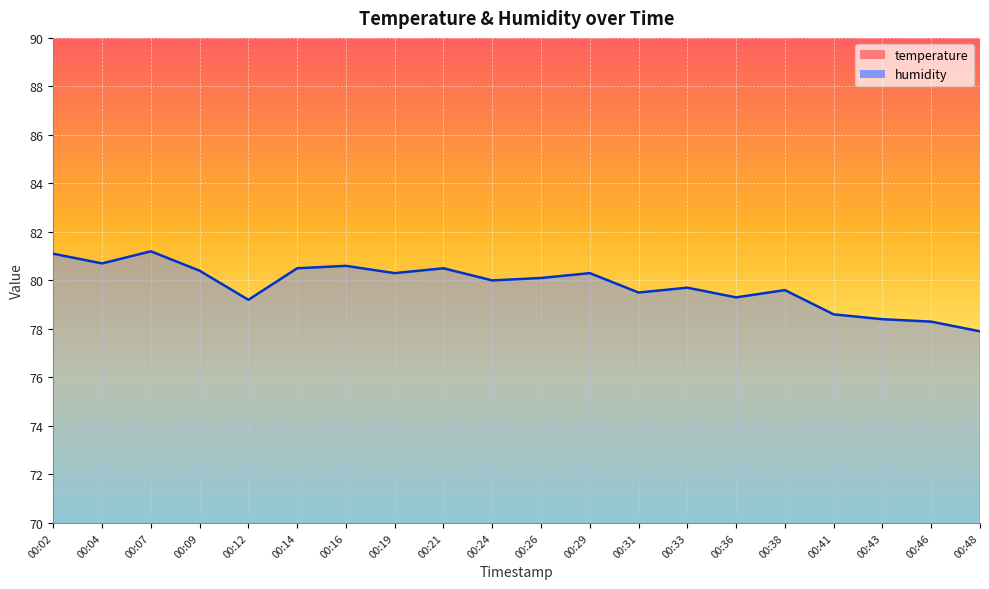

Reading left to right, extract all data points from this chart.

temperature: 00:02=18.5	00:04=18.5	00:07=18.5	00:09=18.5	00:12=18.5	00:14=18.5	00:16=18.5	00:19=18.5	00:21=18.5	00:24=18.5	00:26=18.6	00:29=18.6	00:31=18.6	00:33=18.6	00:36=18.6	00:38=18.8	00:41=18.8	00:43=18.9	00:46=19.0	00:48=19.0
humidity: 00:02=81.1	00:04=80.7	00:07=81.2	00:09=80.4	00:12=79.2	00:14=80.5	00:16=80.6	00:19=80.3	00:21=80.5	00:24=80.0	00:26=80.1	00:29=80.3	00:31=79.5	00:33=79.7	00:36=79.3	00:38=79.6	00:41=78.6	00:43=78.4	00:46=78.3	00:48=77.9